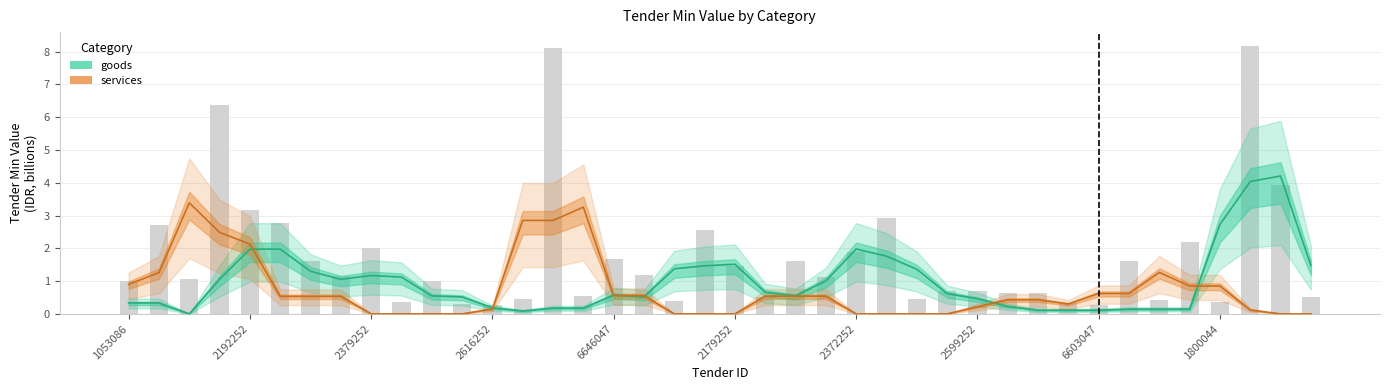

What are all the series names shown in the legend?

goods, services